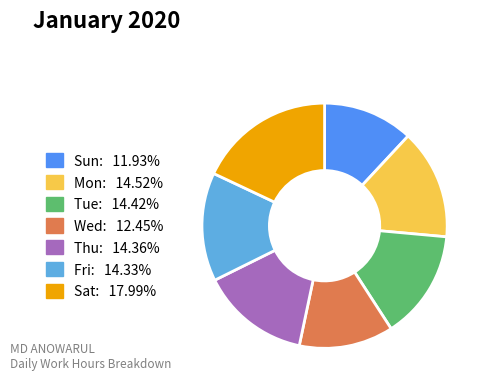

How many segments does this pie chart have?

7